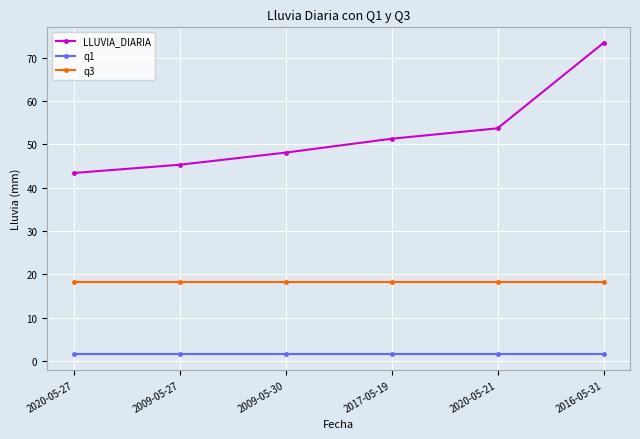

Which series has the largest total across all categories?

LLUVIA_DIARIA